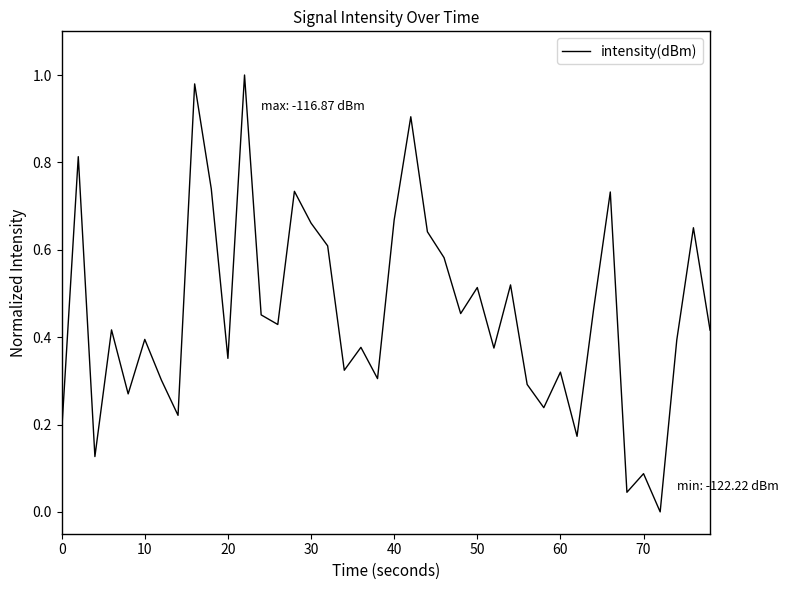

True or false: the data shows 0.5 at 60.

False